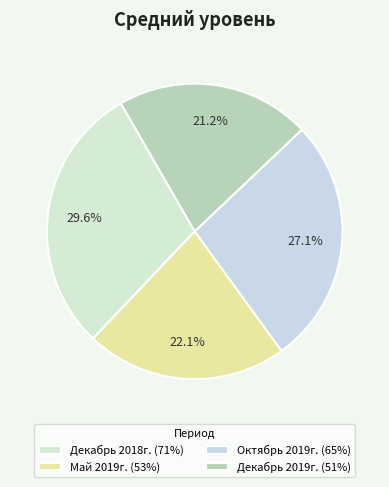

To the nearest percent, what is the difference between the largest and smallest slice percentages?

8%